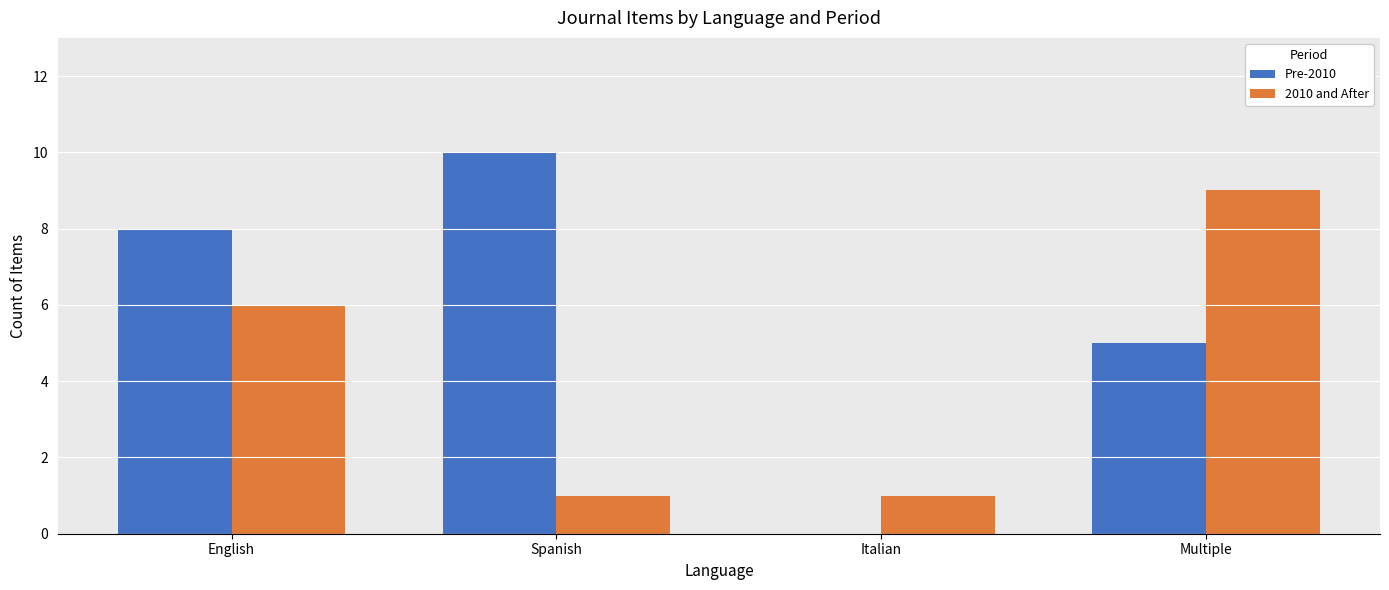

What is the total value across all series at English?

14